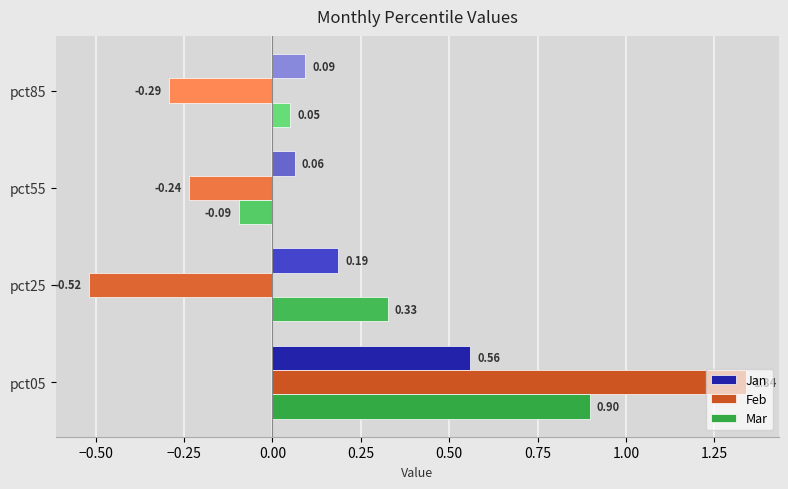

Between pct05 and pct55, which series saw the biggest shift?

Feb